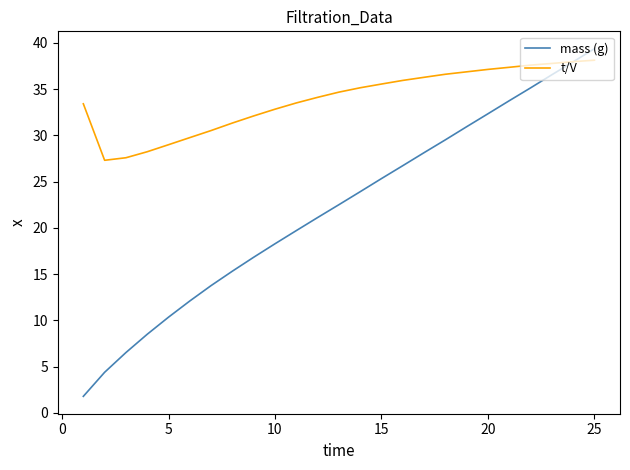

What are all the series names shown in the legend?

mass (g), t/V